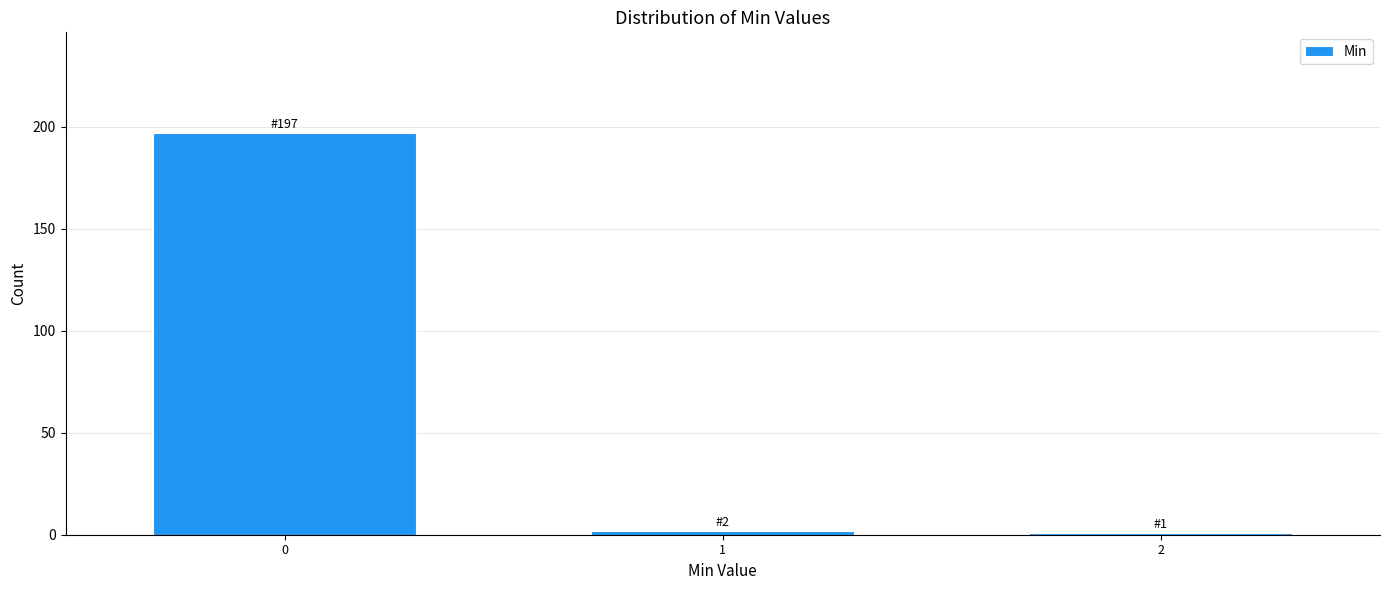

Reading right to left, list all the values displayed in this chart.

1	2	197